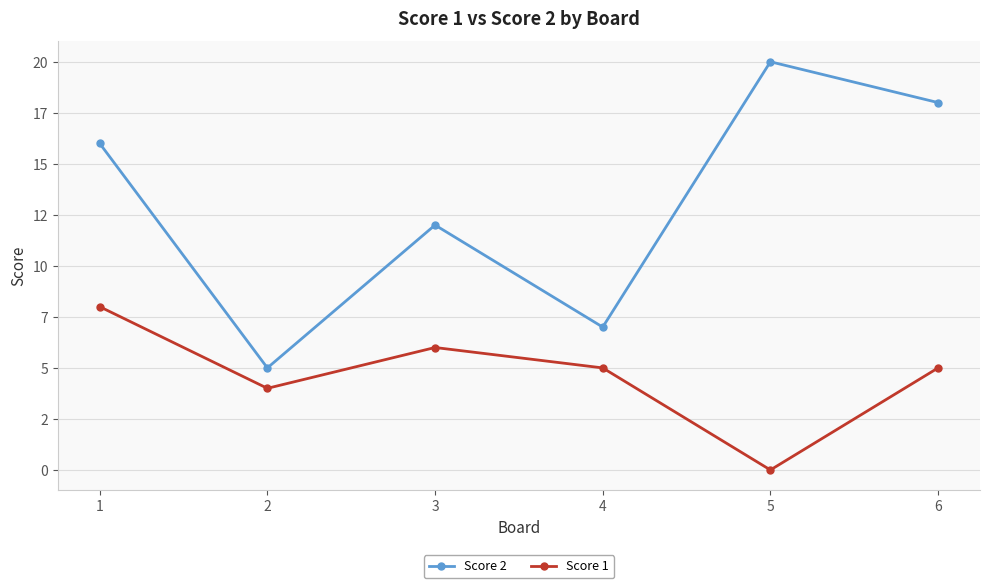

At which category is the sum across all series the highest?

1